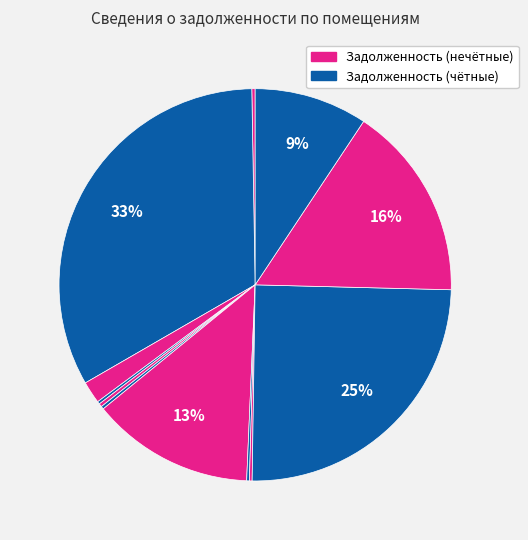

Count the number of slices in the pie.

12